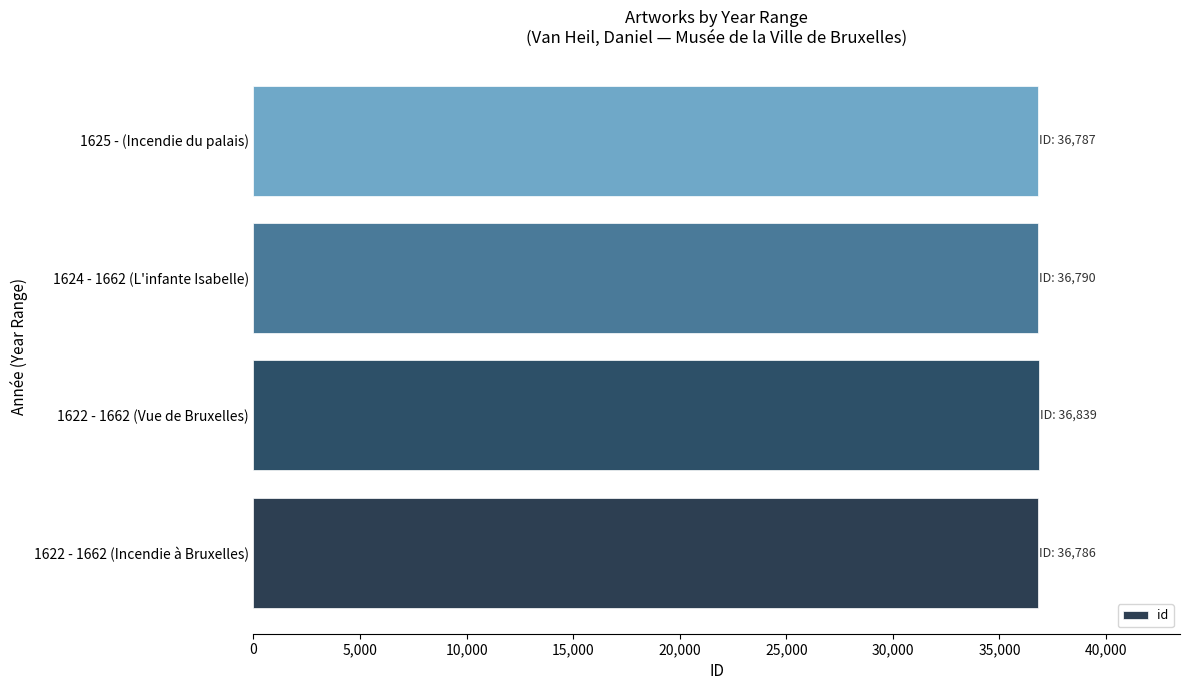

How many series are shown in this chart?

1